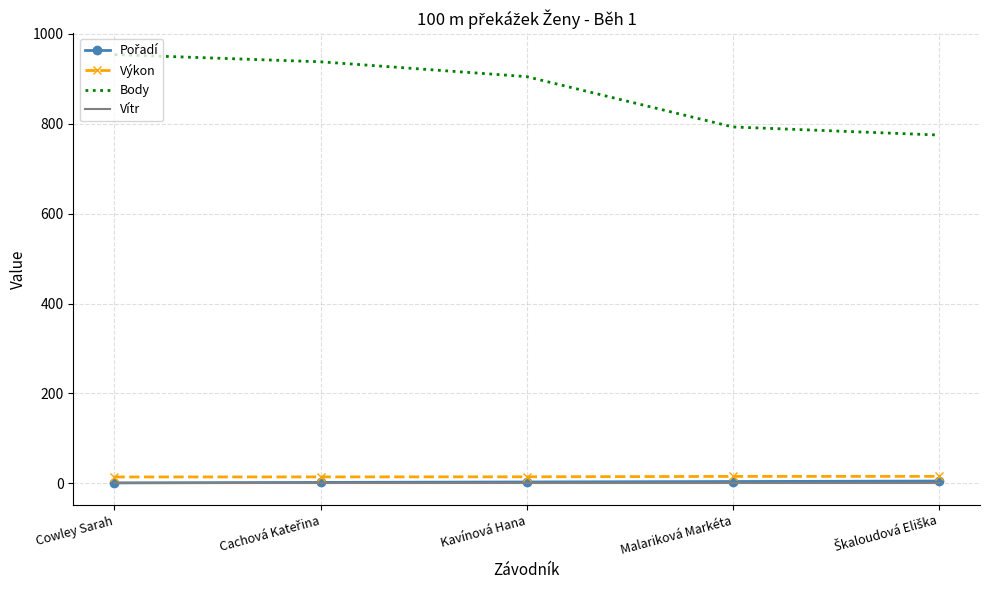

Which series has the widest spread of values?

Body